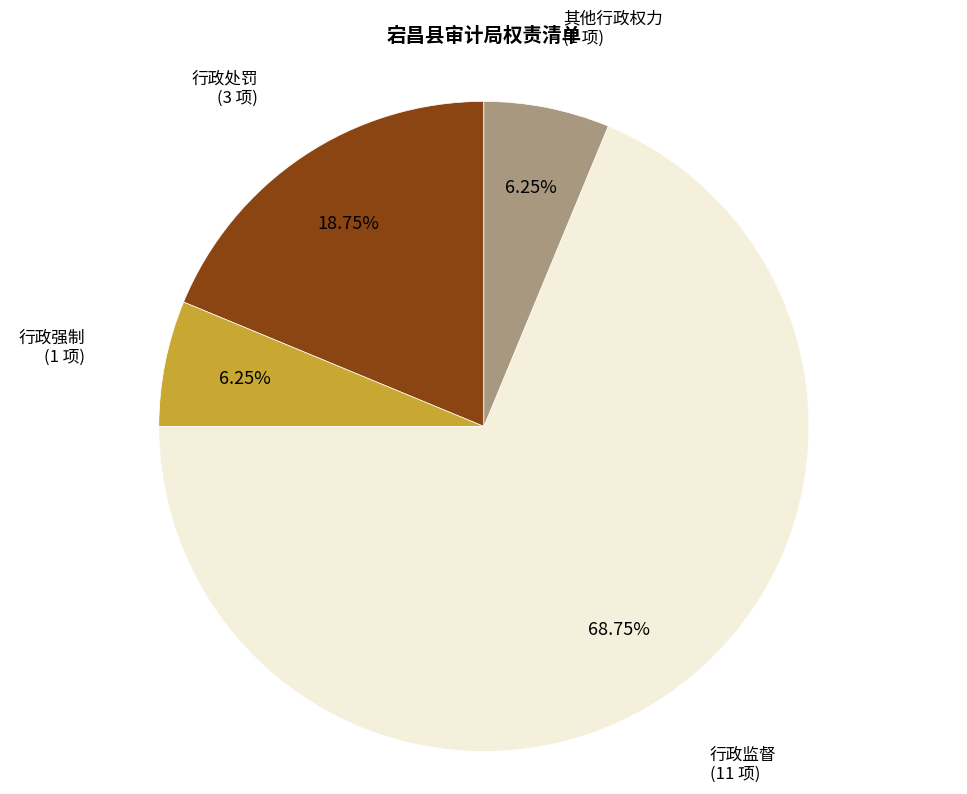

Which category has the biggest portion of the pie?

行政监督